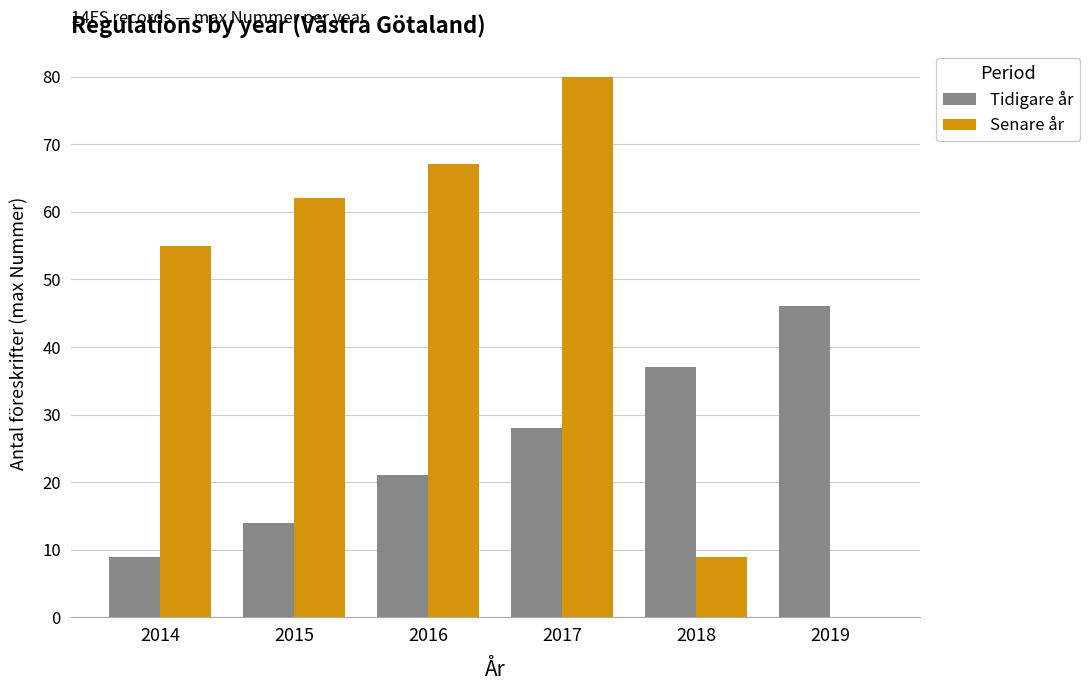

Between 2015 and 2016, which series saw the biggest shift?

Tidigare år